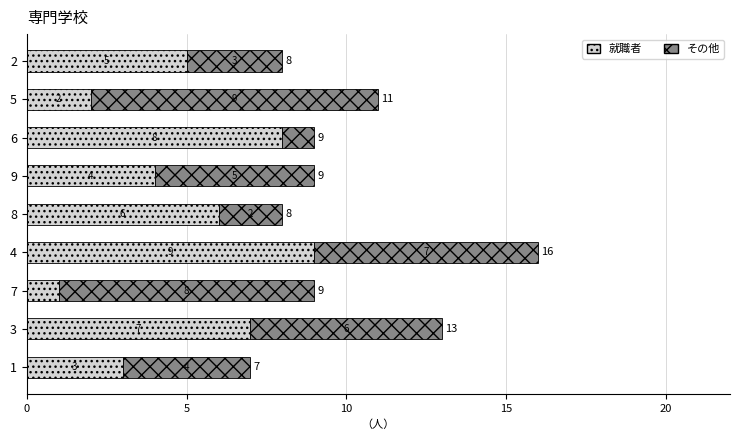

At which category is the sum across all series the highest?

4